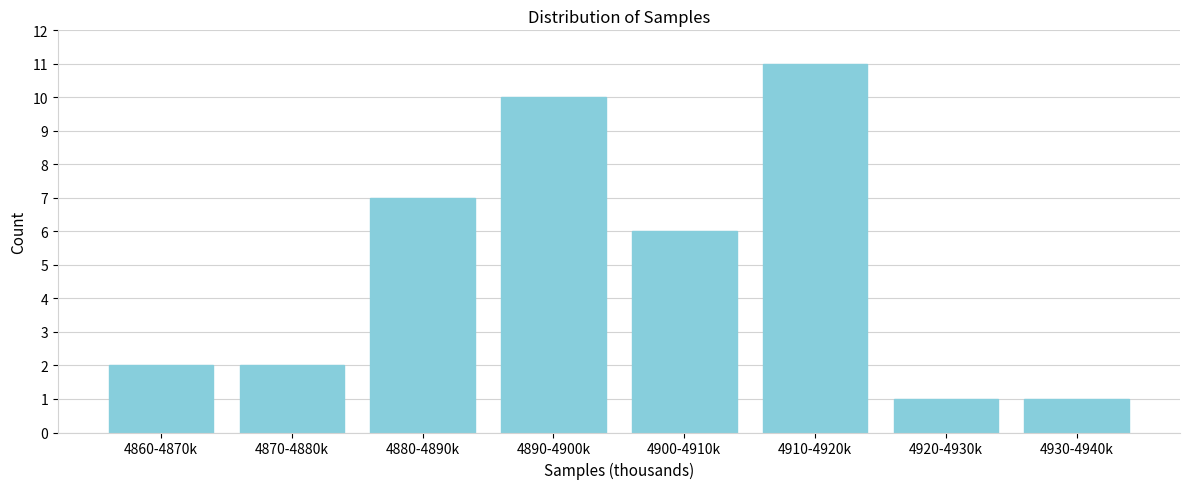

Reading left to right, transcribe all the data shown in this chart.

2	2	7	10	6	11	1	1